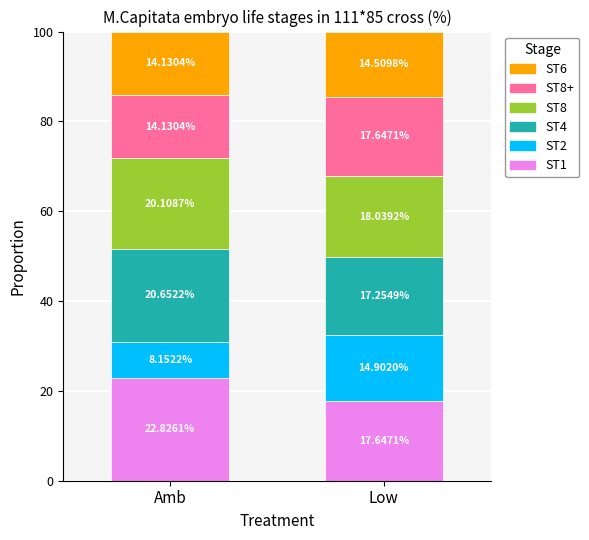

At which label does ST1 reach its peak?

Amb